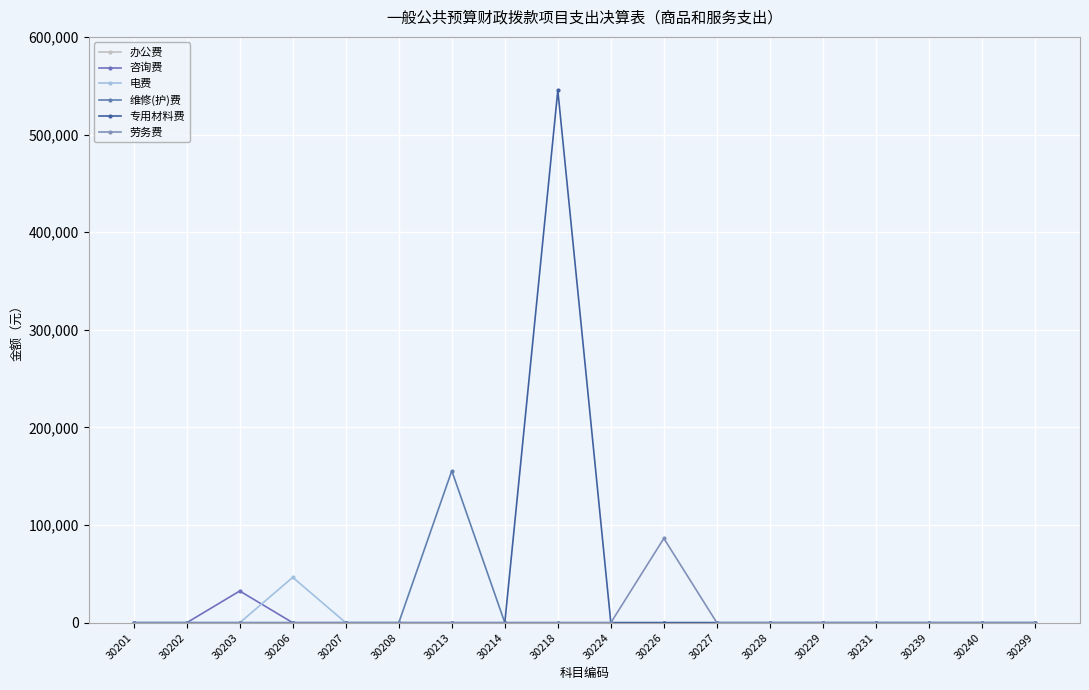

What is the average value of the 劳务费 series?

4800.0